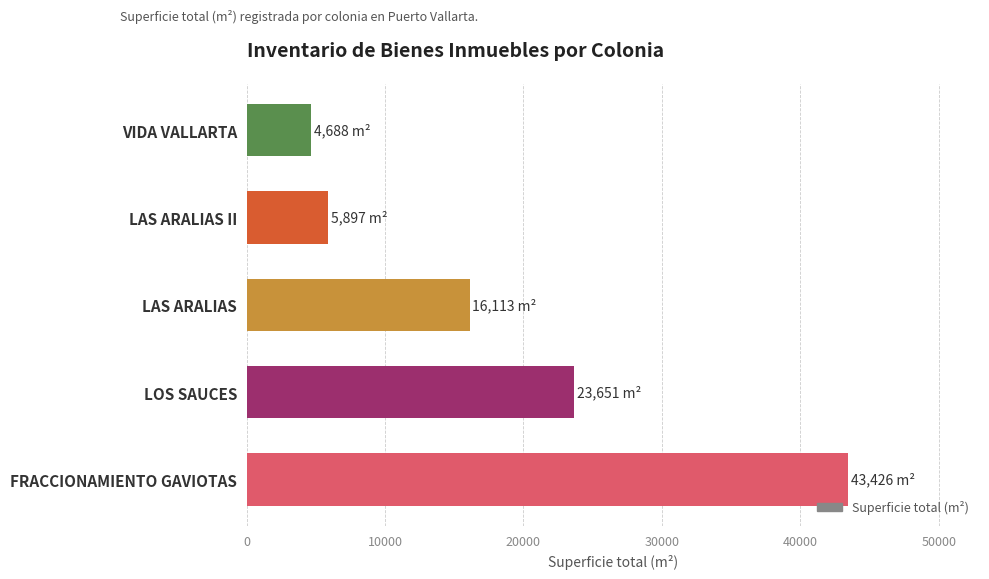

Rank the categories by value from lowest to highest.

VIDA VALLARTA, LAS ARALIAS II, LAS ARALIAS, LOS SAUCES, FRACCIONAMIENTO GAVIOTAS